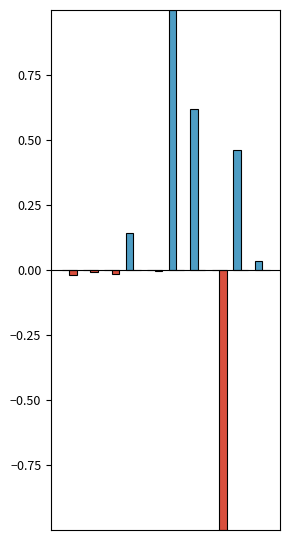

What is the greatest value displayed?

1.0